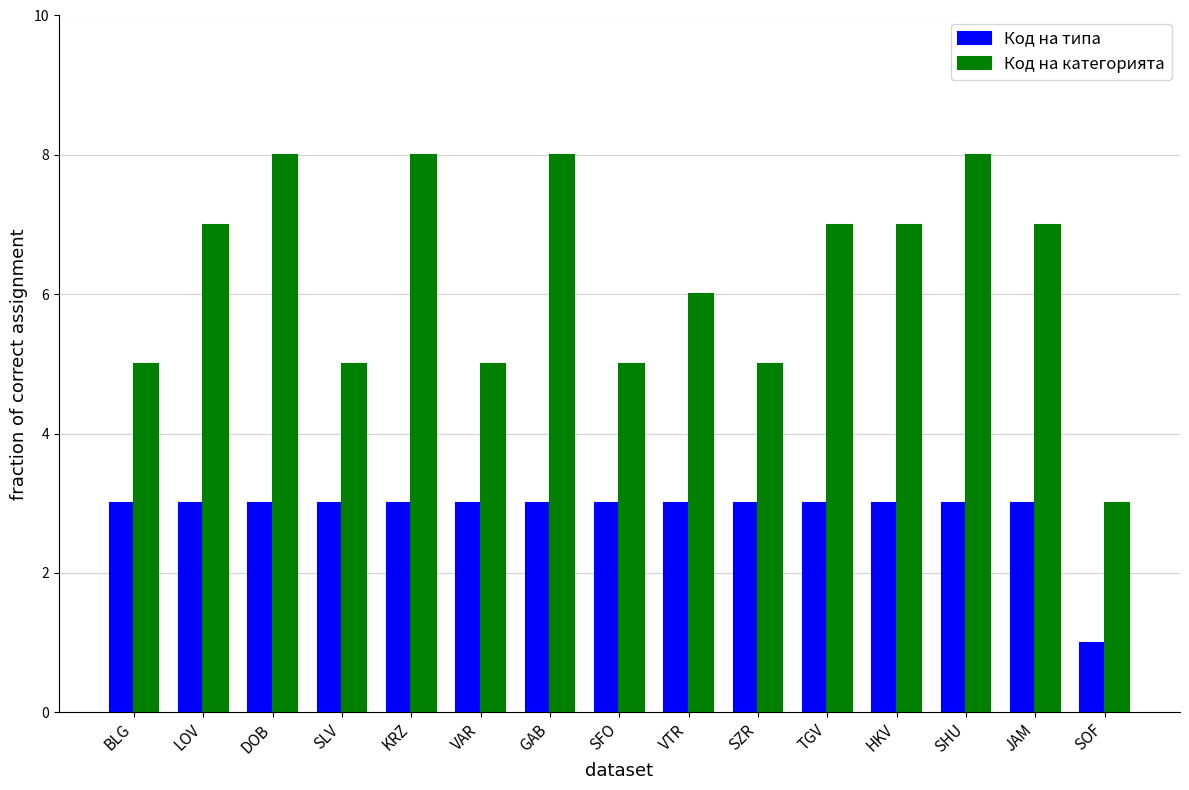

Which series has the largest total across all categories?

Код на категорията